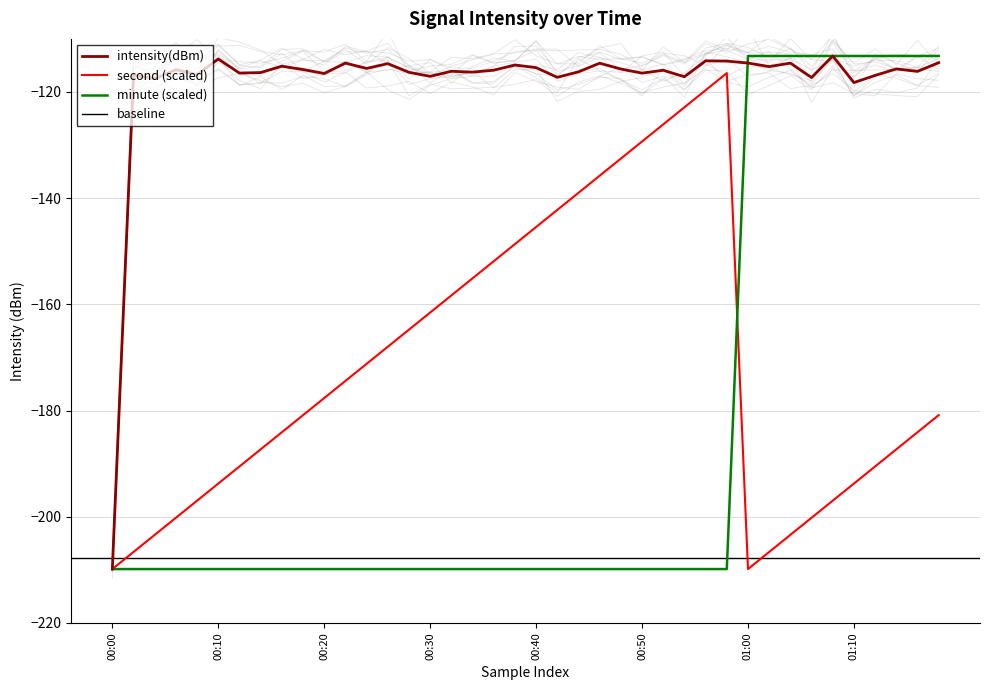

Is it true that second (scaled) equals -209.8 at 01:00?

True